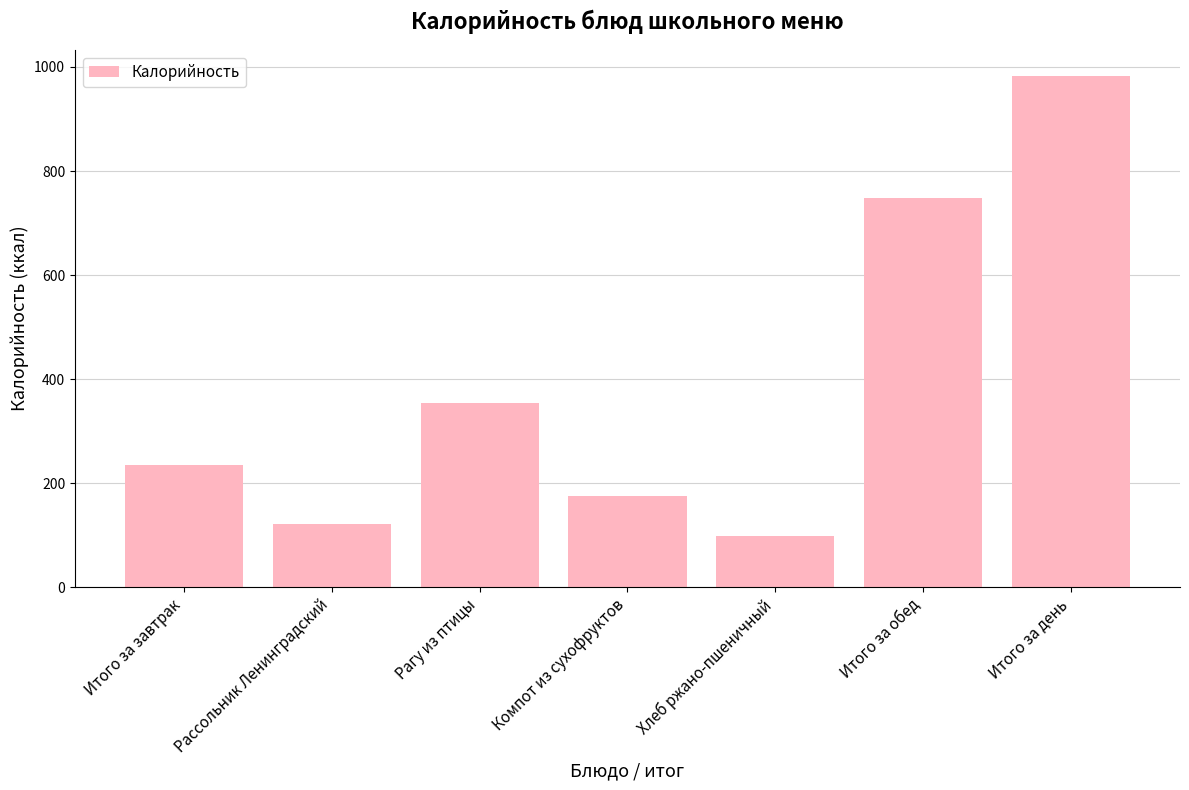

Reading left to right, transcribe all the data shown in this chart.

234.6	120.8	353.8	176.0	97.8	748.4	983.0